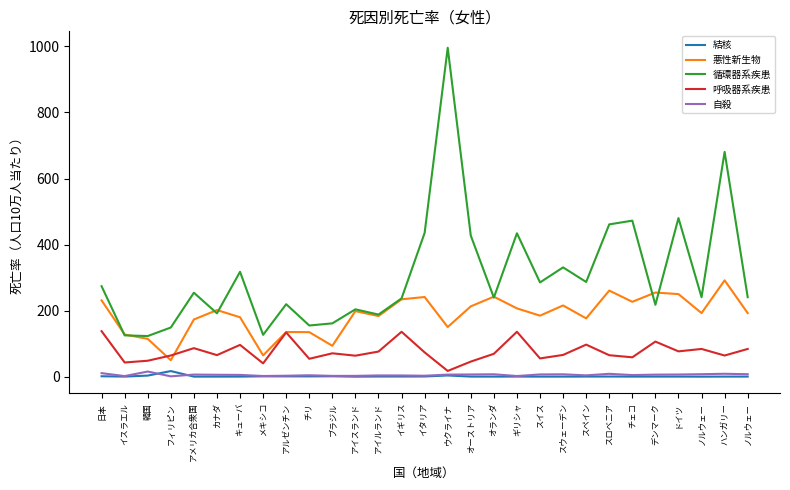

Reading right to left, what are all the values shown in this chart?

結核: 0.2	0.2	0.0	0.2	0.2	0.2	0.4	0.3	0.1	0.1	0.3	0.1	0.2	3.6	0.5	0.4	0.4	0.0	1.1	0.8	0.9	1.0	0.2	0.1	0.1	16.9	3.2	0.2	1.2
悪性新生物: 192.5	291.6	192.5	250.0	254.7	226.7	260.7	176.5	215.6	184.7	206.7	242.2	212.9	150.2	241.2	234.2	183.5	198.5	93.5	134.8	135.2	64.4	179.9	201.6	173.1	49.7	114.4	127.7	231.0
循環器系疾患: 240.6	680.6	240.6	480.2	217.6	472.4	461.1	286.7	330.9	285.3	434.2	239.4	427.1	995.9	435.4	237.0	188.0	203.9	161.4	154.9	219.4	126.6	317.5	191.8	254.2	148.8	123.0	125.0	273.8
呼吸器系疾患: 83.9	64.0	83.9	76.6	106.2	58.6	64.9	97.0	65.8	55.2	135.9	69.2	45.6	17.3	73.5	135.9	76.0	63.5	70.7	54.1	133.9	40.2	96.2	65.2	86.3	64.1	48.2	42.9	137.7
自殺: 7.4	8.7	7.4	6.5	6.1	4.8	8.6	3.9	7.1	6.7	1.9	7.2	6.6	6.2	2.8	3.6	3.7	2.4	2.3	4.2	2.8	2.0	5.3	5.7	6.3	0.9	15.5	1.7	10.6